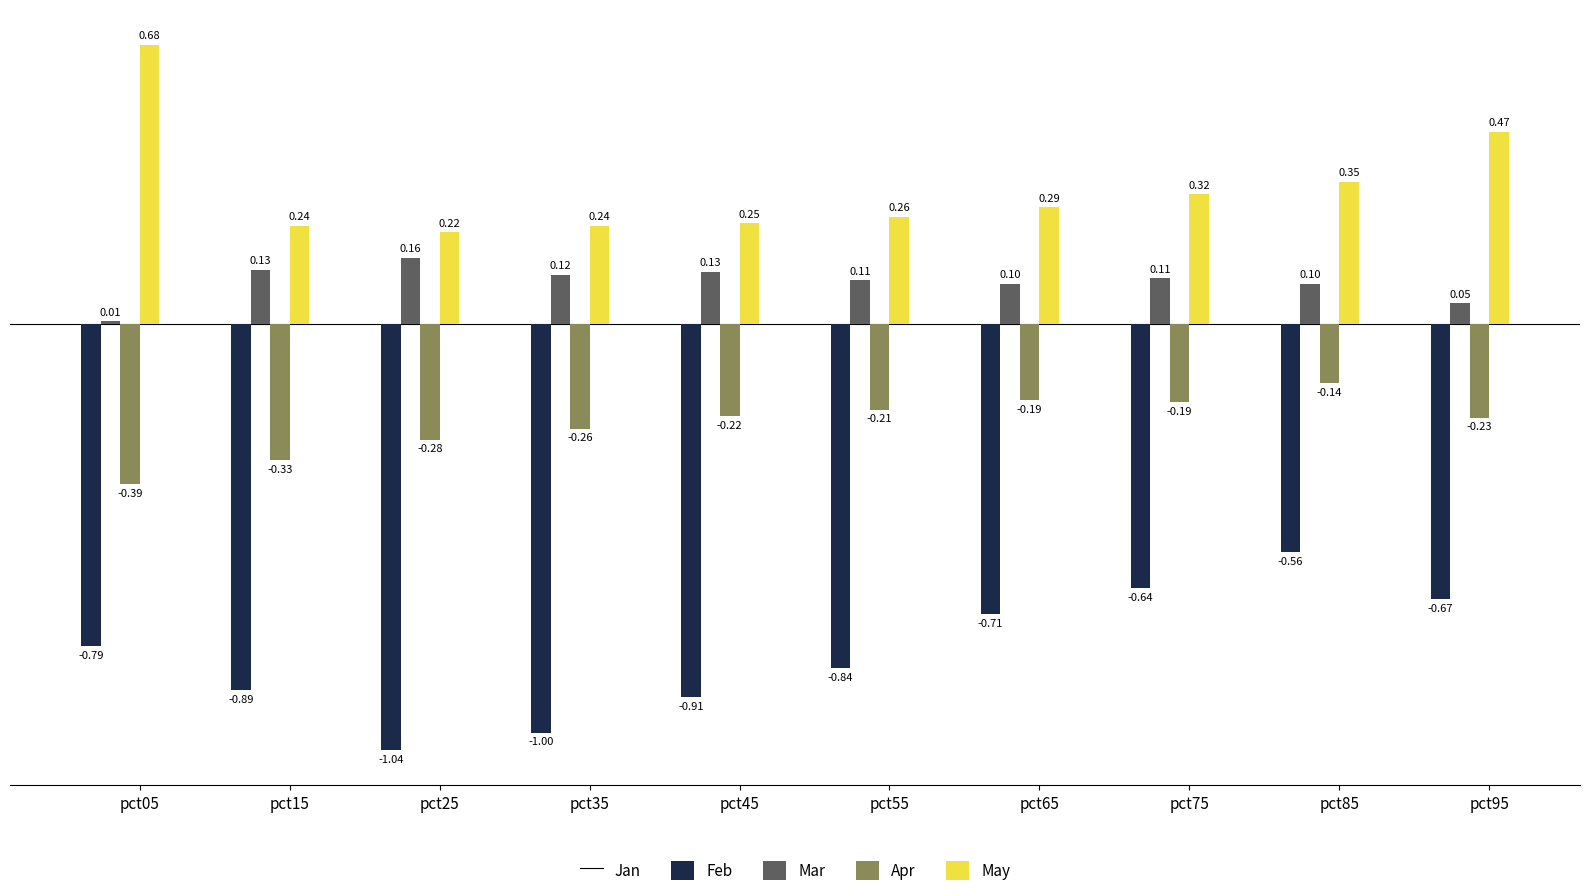

What is the difference between the highest and lowest values at pct45?

1.2